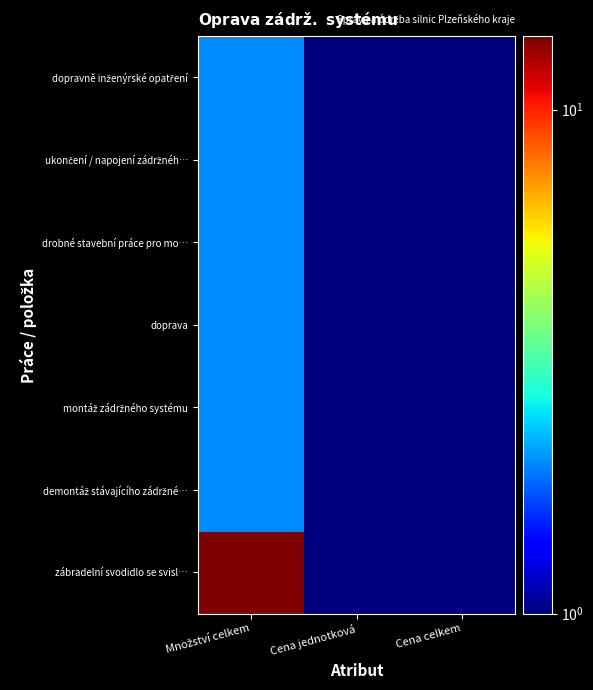

Count the number of data series in this chart.

7